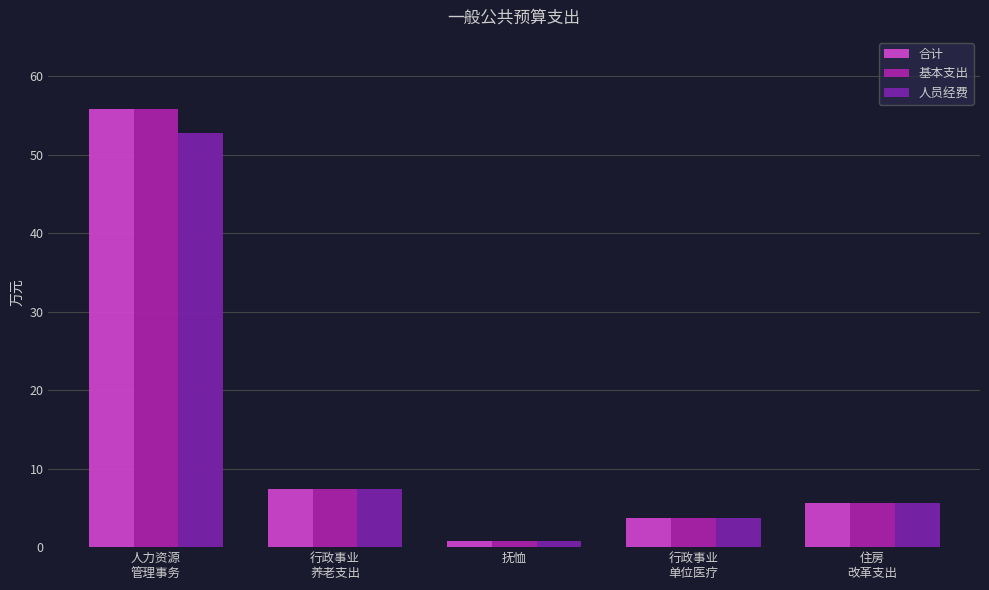

Rank the categories by 人员经费 value from highest to lowest.

人力资源
管理事务, 行政事业
养老支出, 住房
改革支出, 行政事业
单位医疗, 抚恤